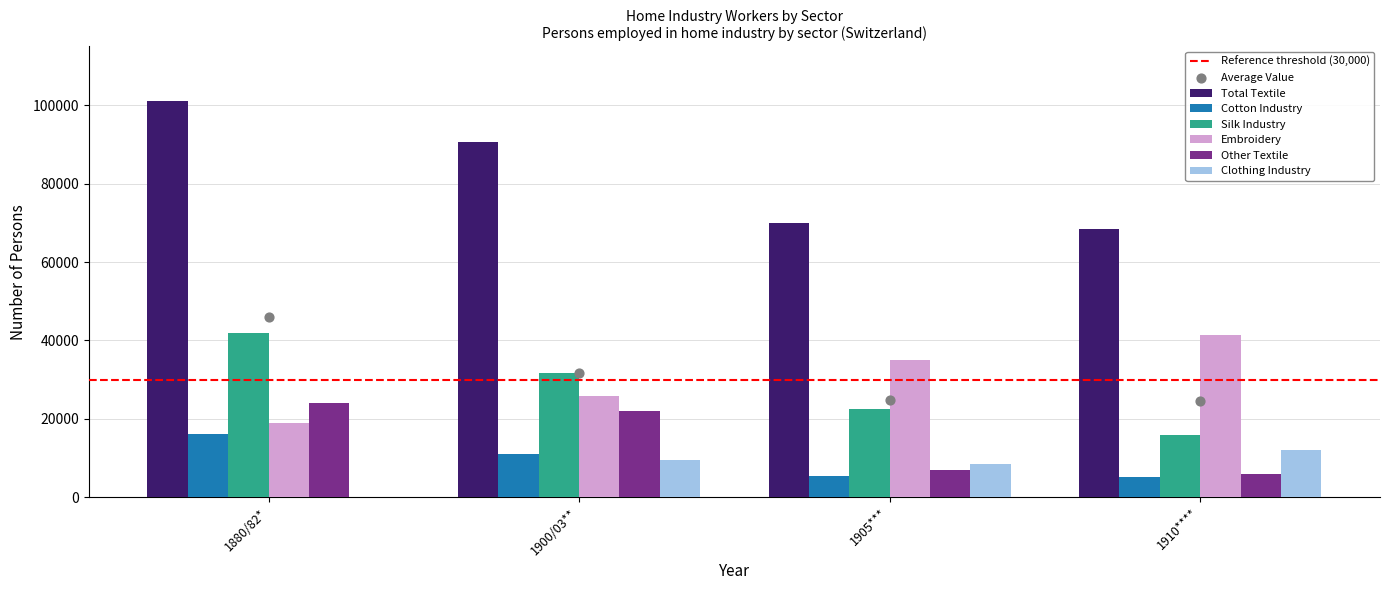

Which series contains the lowest Y value?

Clothing Industry